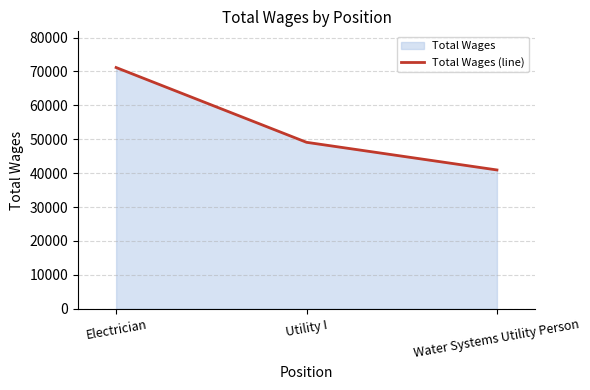

Reading left to right, transcribe all the data shown in this chart.

Electrician=71166	Utility I=49108	Water Systems Utility Person=40953